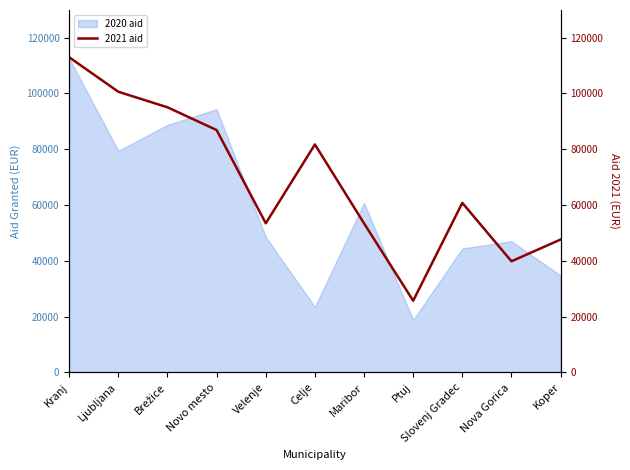

At which label is 2020 aid closest to 65695?

Maribor